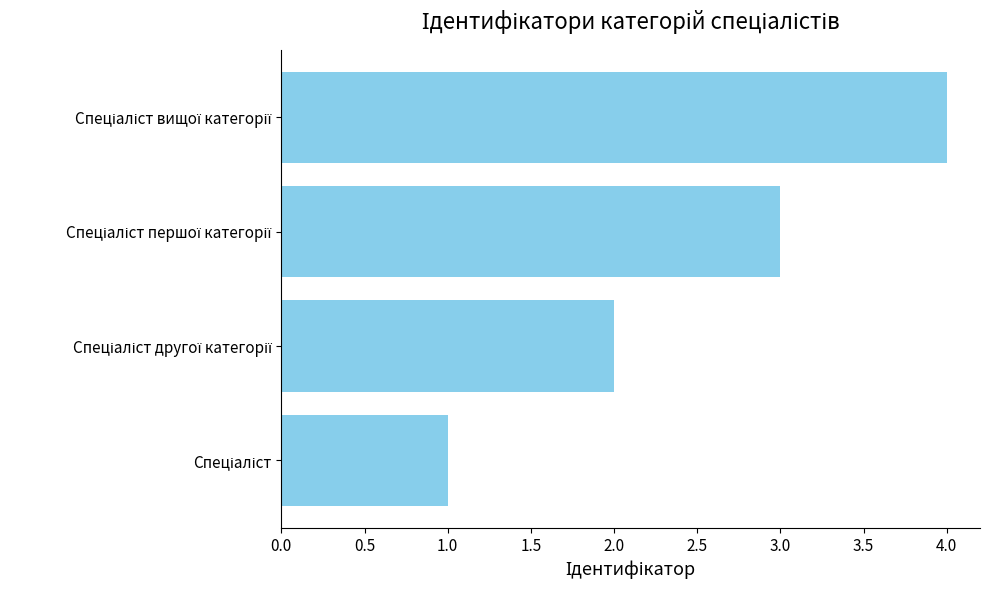

Does the chart contain any negative values?

No